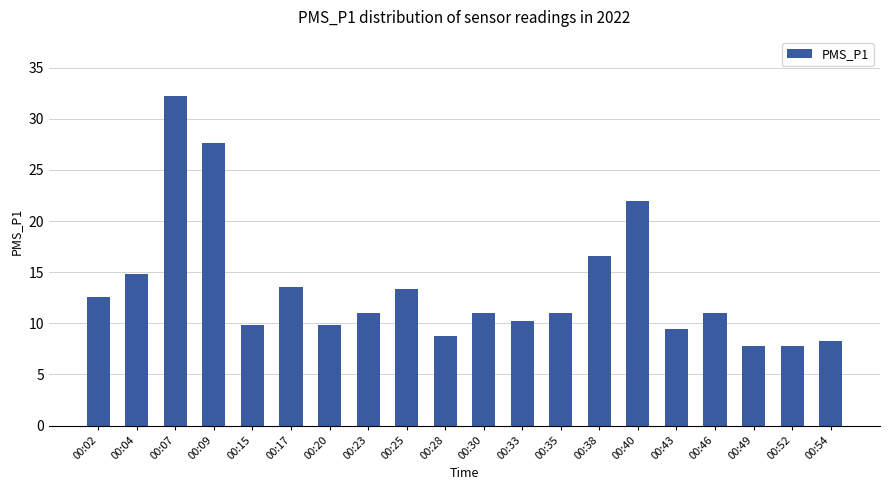

What is the smallest value displayed?

7.8